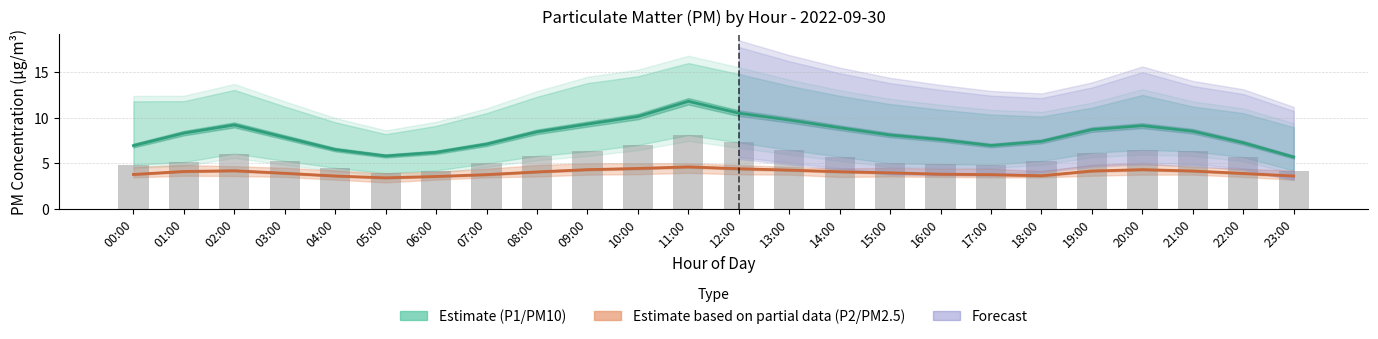

What is the difference between the maximum and second lowest values in the P2 (PM2.5) Estimate based on partial data series?

1.0